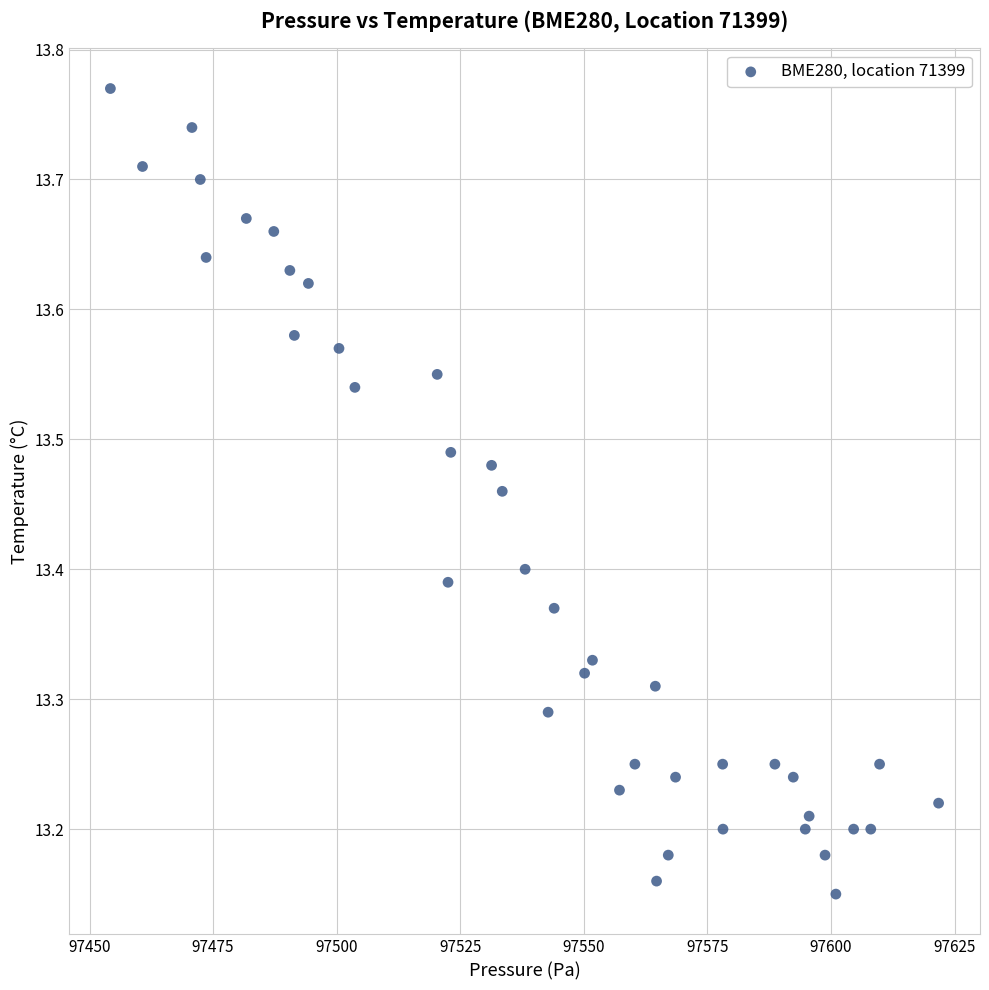

What is the range of Y values (max minus min)?

0.6